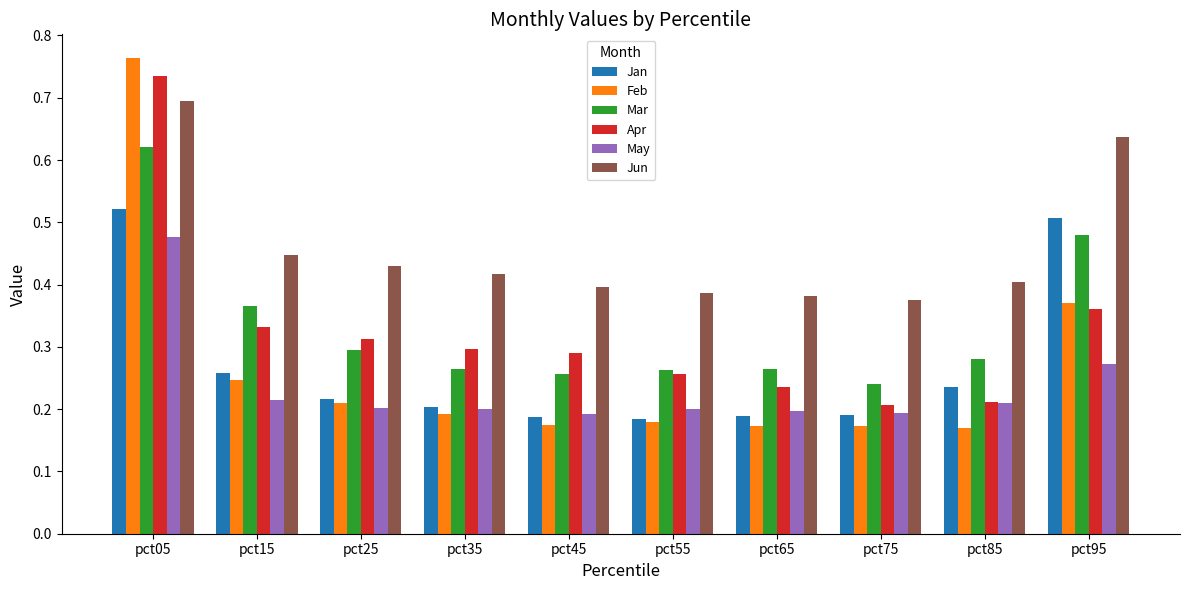

What is the sum of all Feb values?

2.7